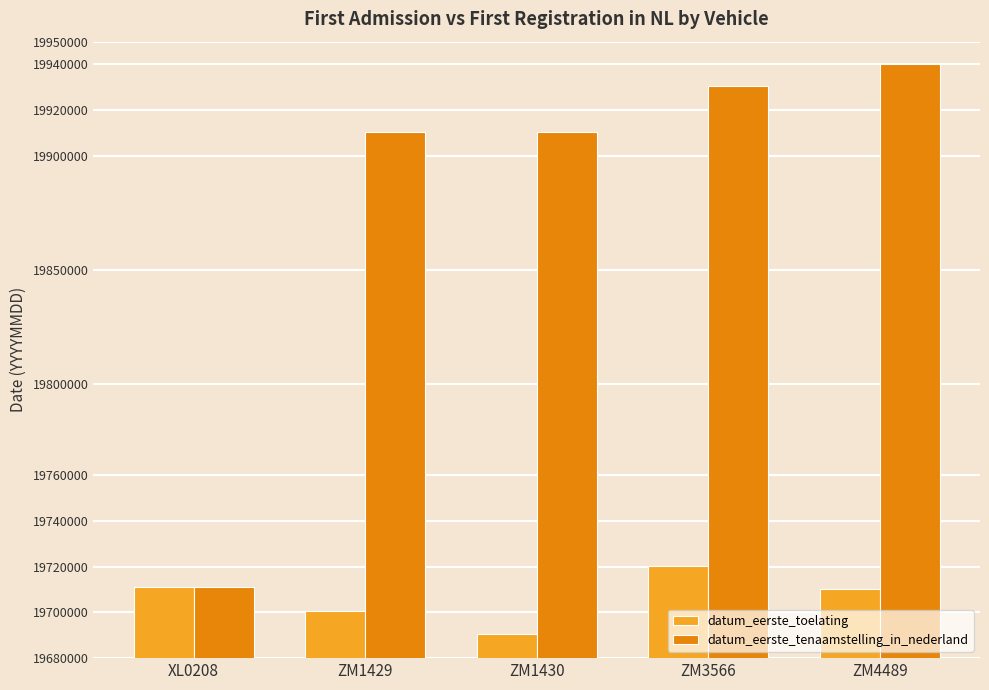

Rank the series by their maximum value, from highest to lowest.

datum_eerste_tenaamstelling_in_nederland, datum_eerste_toelating